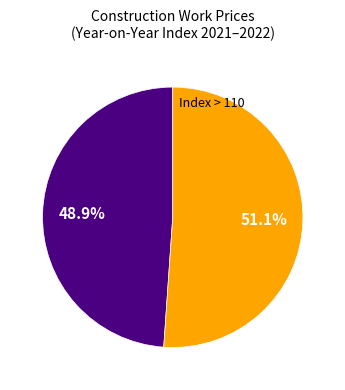

Does any single category account for the majority?

Yes